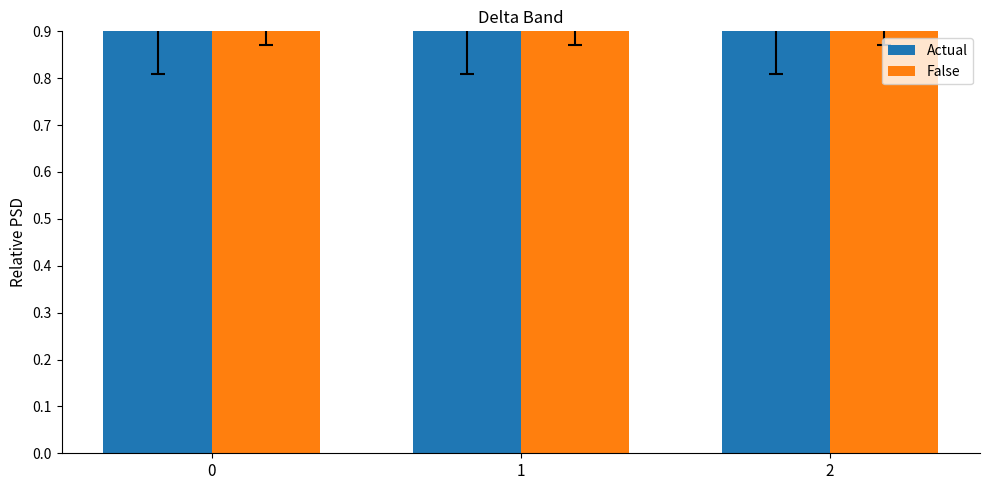

Count the number of categories in the chart.

3